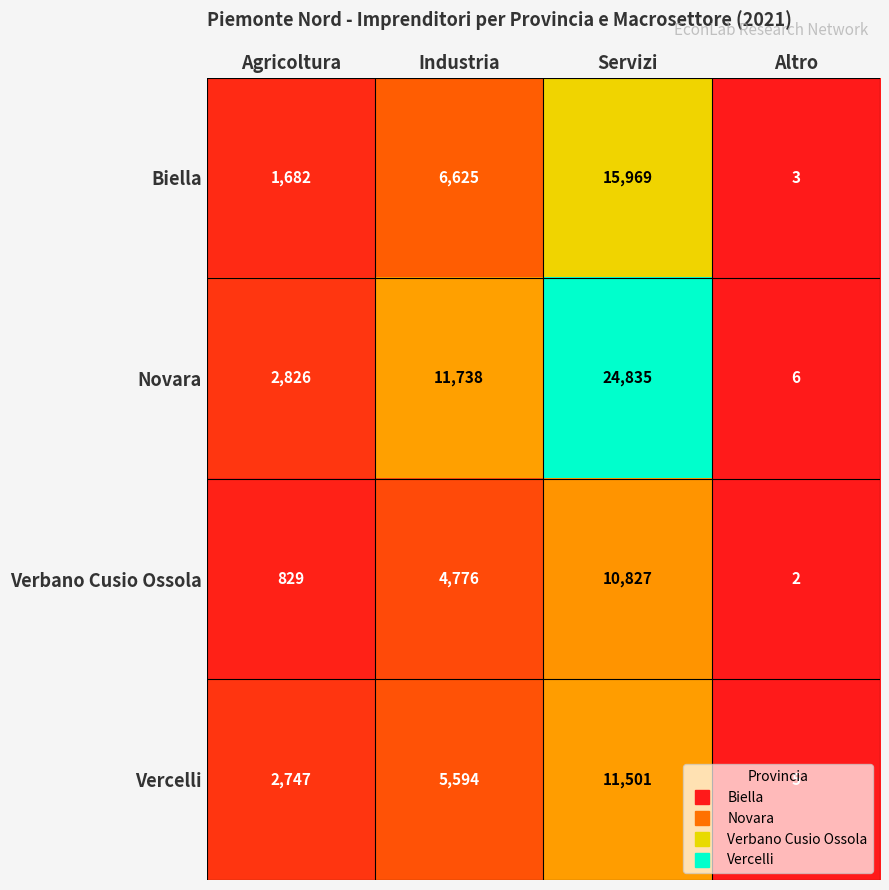

What value does the Vercelli series have at Servizi, to the nearest 100?

11500